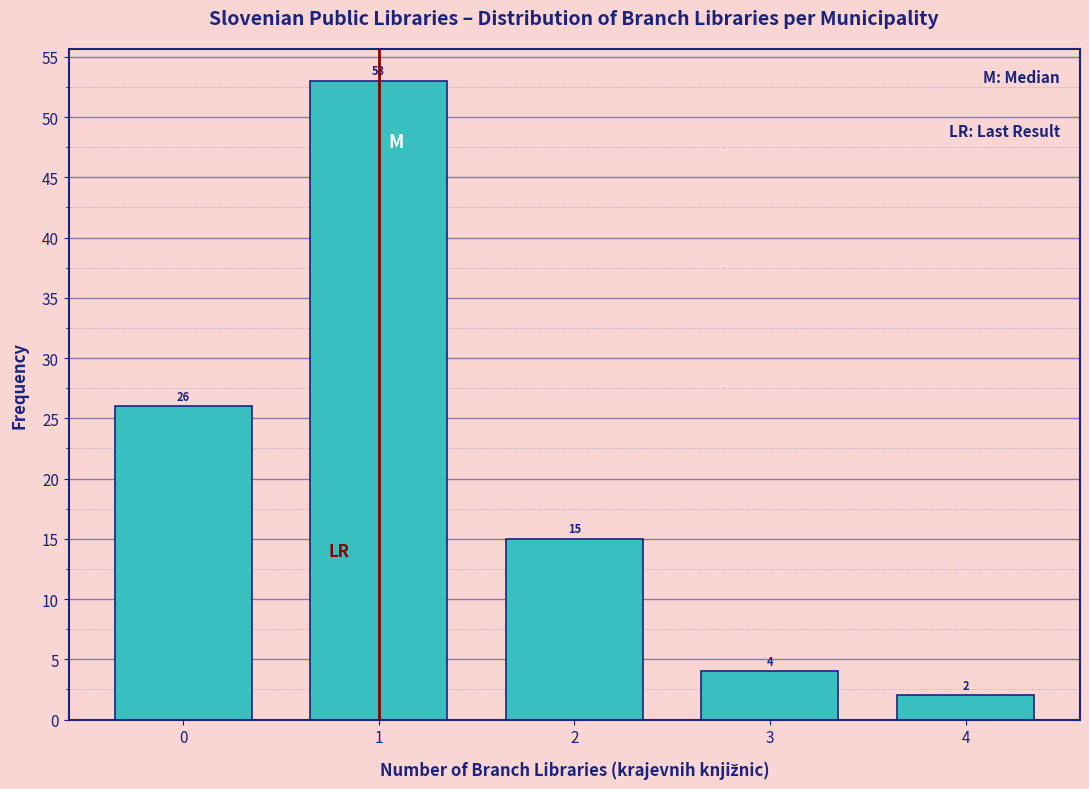

Reading left to right, list all the values displayed in this chart.

0=26	1=53	2=15	3=4	4=2